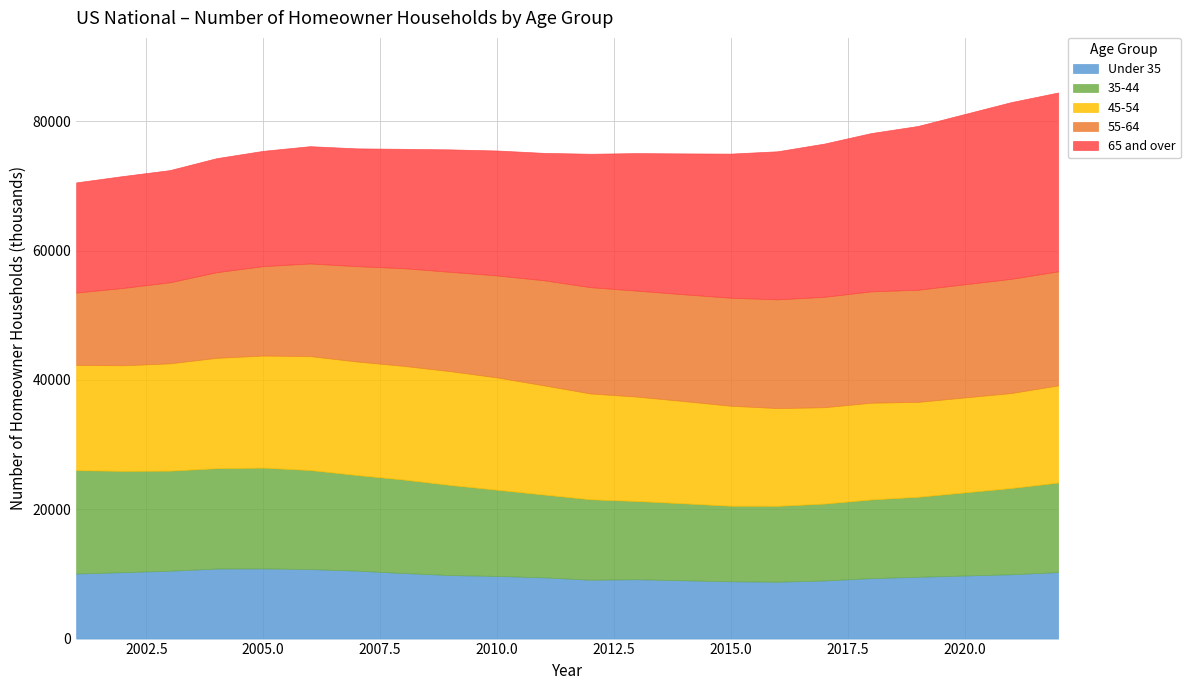

What is the difference between the maximum and minimum values in the 45-54 series?

2943